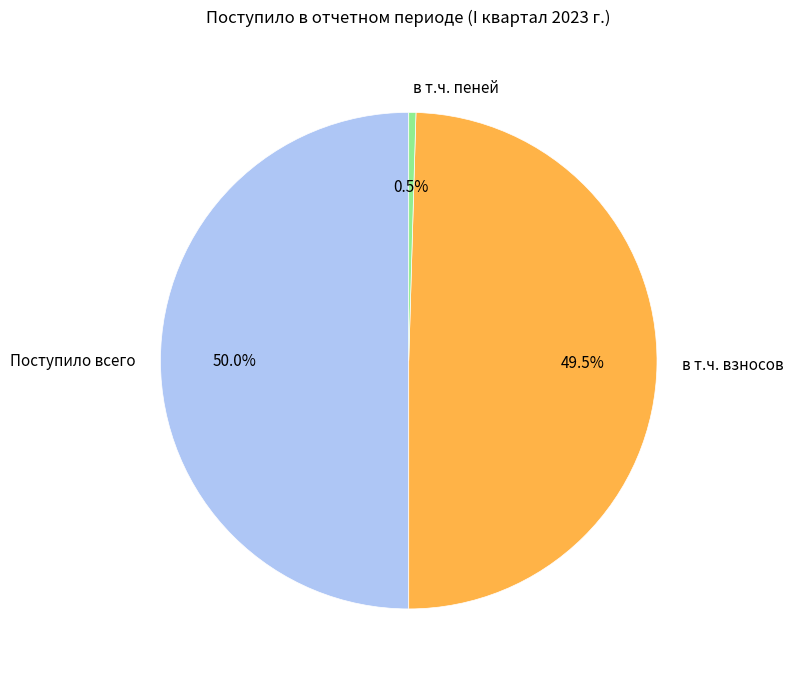

Does в т.ч. взносов represent more than half of the total?

No